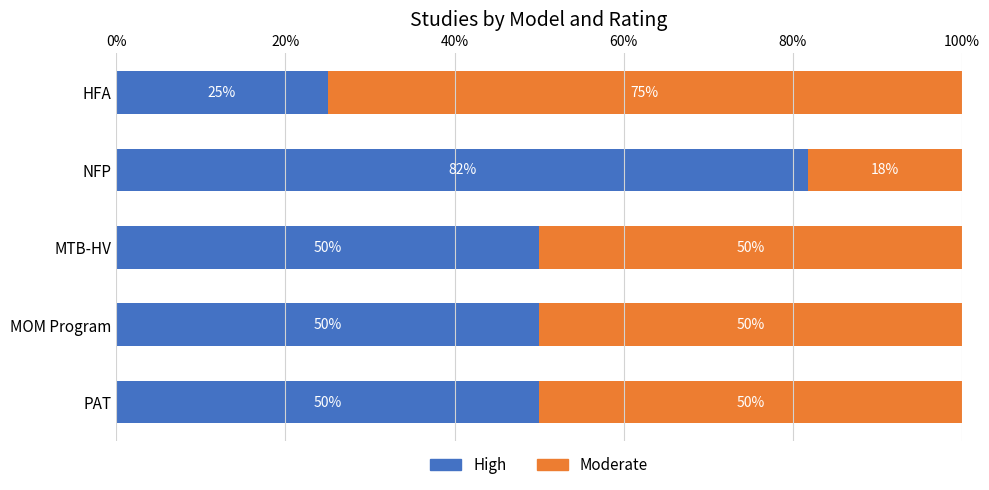

Count the number of data series in this chart.

2